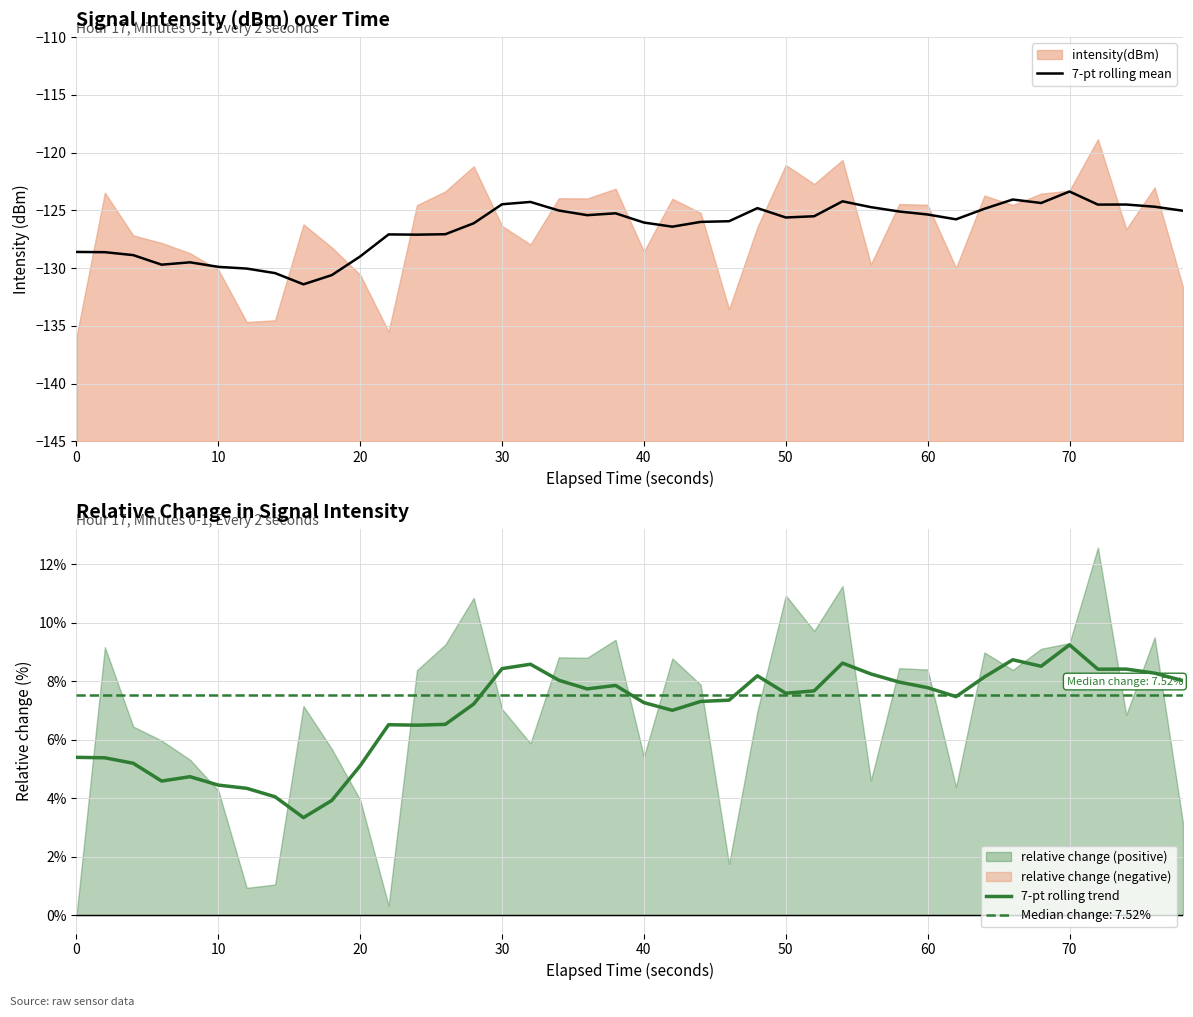

What is the smallest value displayed?

-131.4